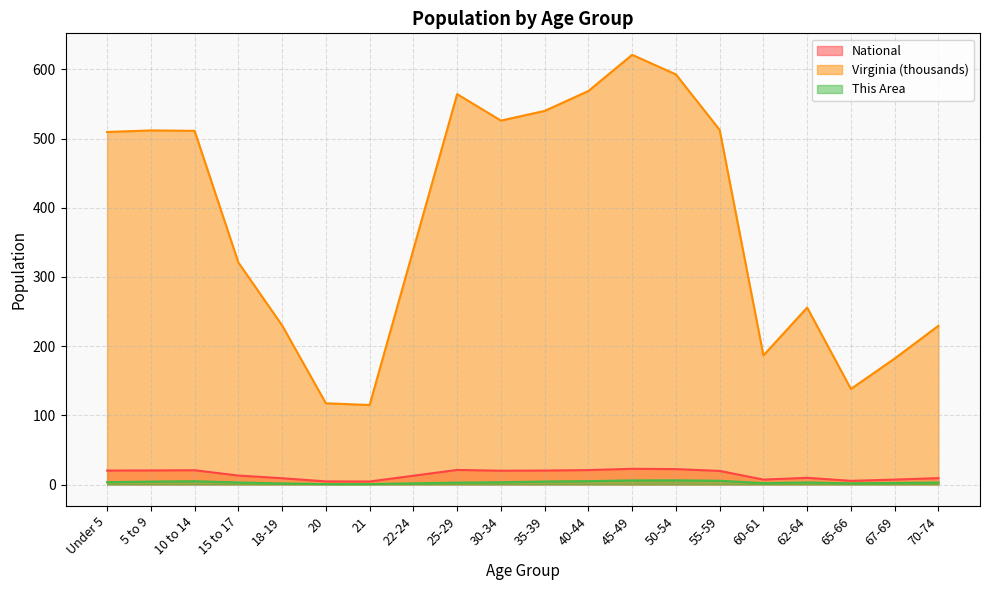

What is the difference between the maximum and minimum values in the This Area series?

5.5